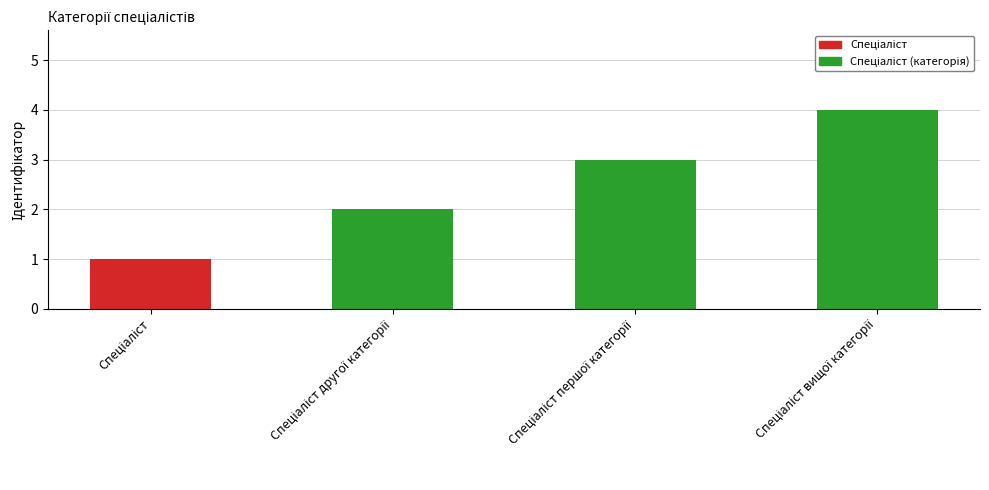

What is the sum of all values?

10